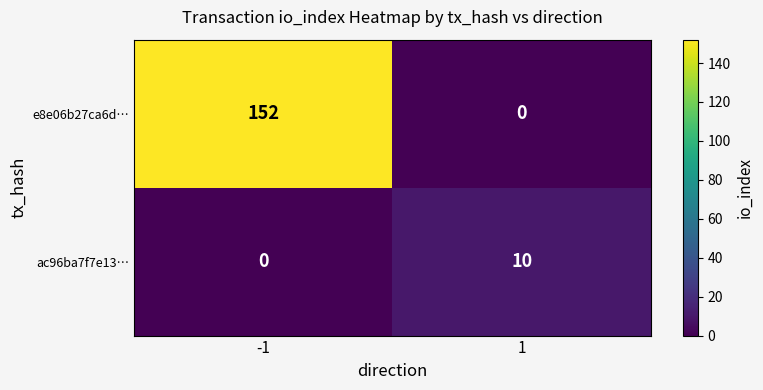

True or false: ac96ba7f7e13… has a value of -6 at -1.

False